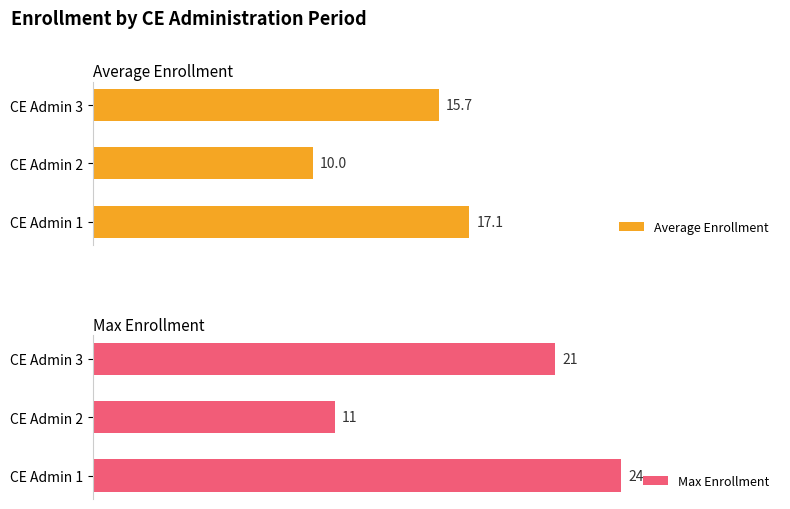

At which label is Max Enrollment closest to 17?

CE Admin 3